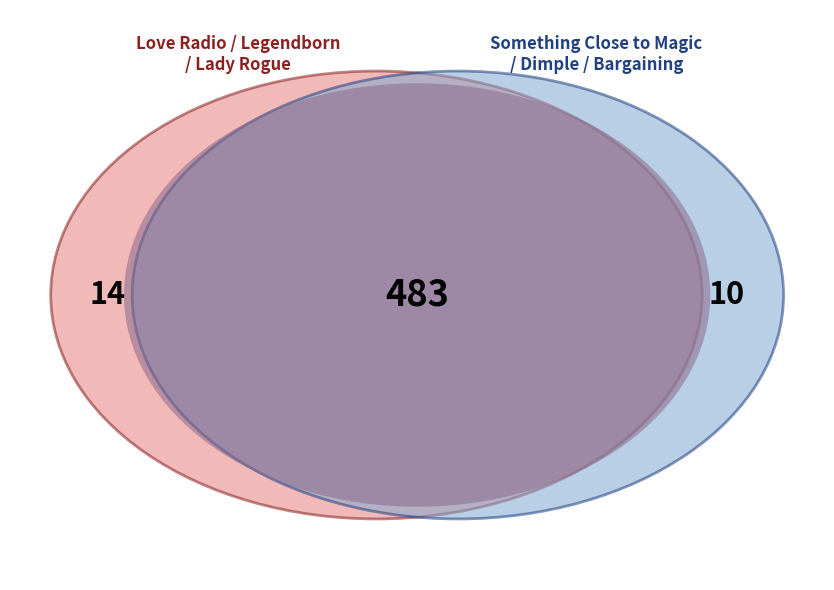

Which category has the smallest portion of the pie?

Bargaining